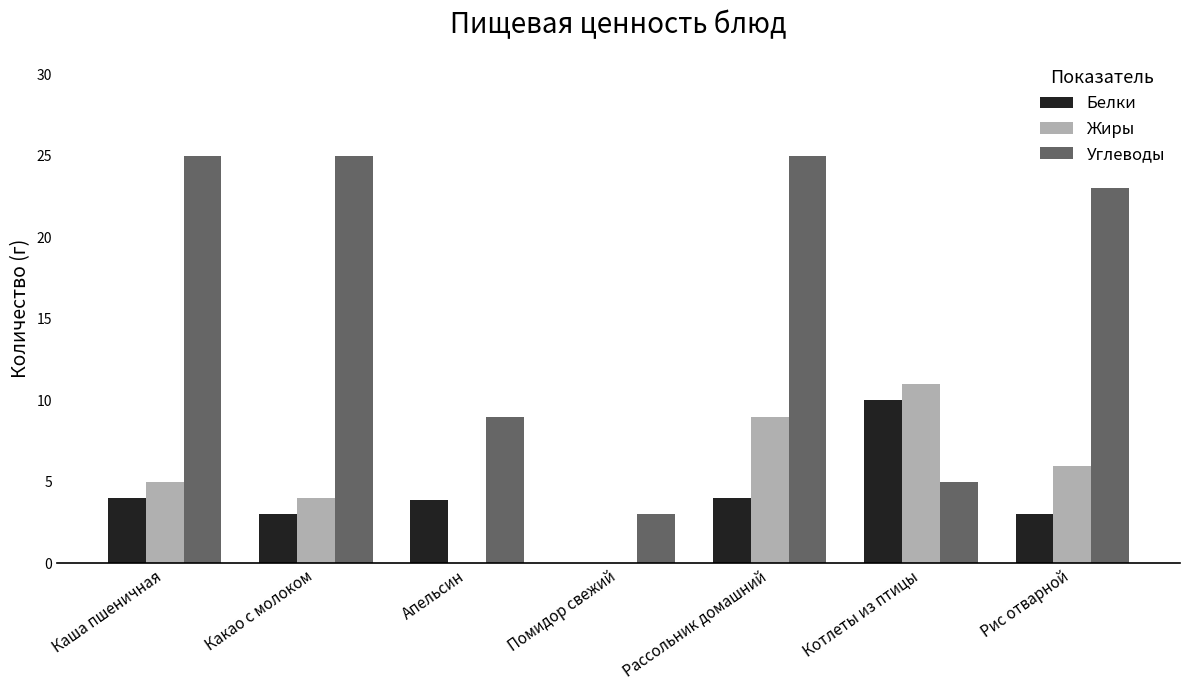

What is the greatest value displayed?

25.0